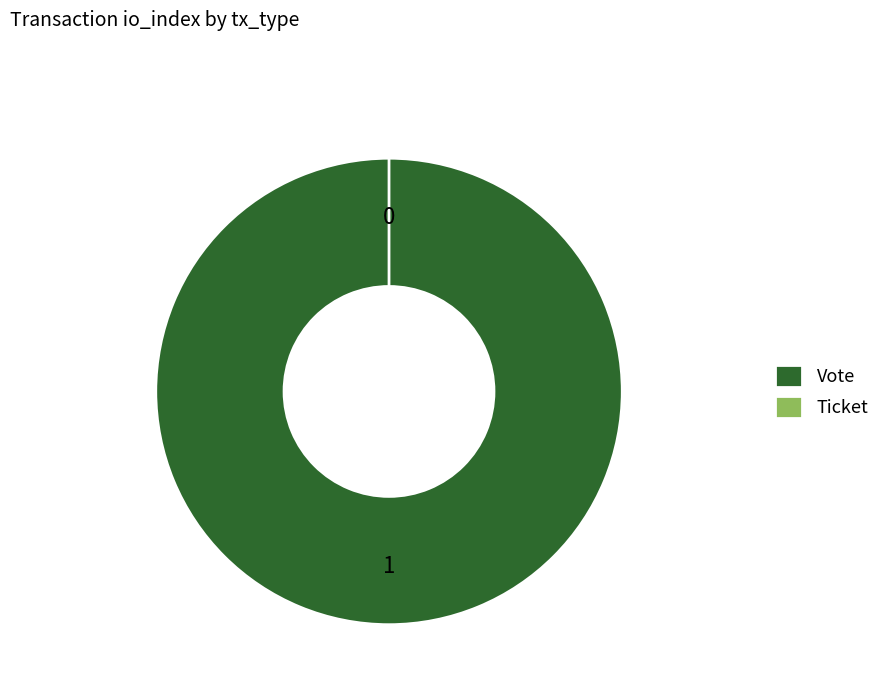

Does Ticket represent more than half of the total?

No